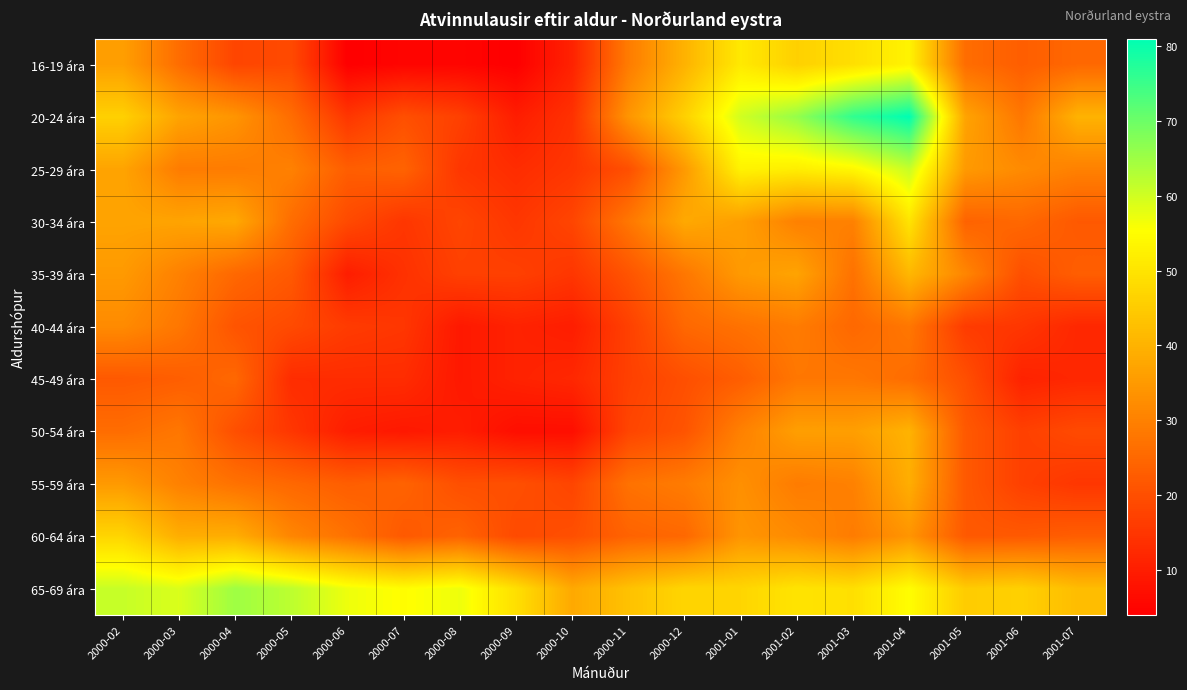

What is the minimum value shown in the chart?

4